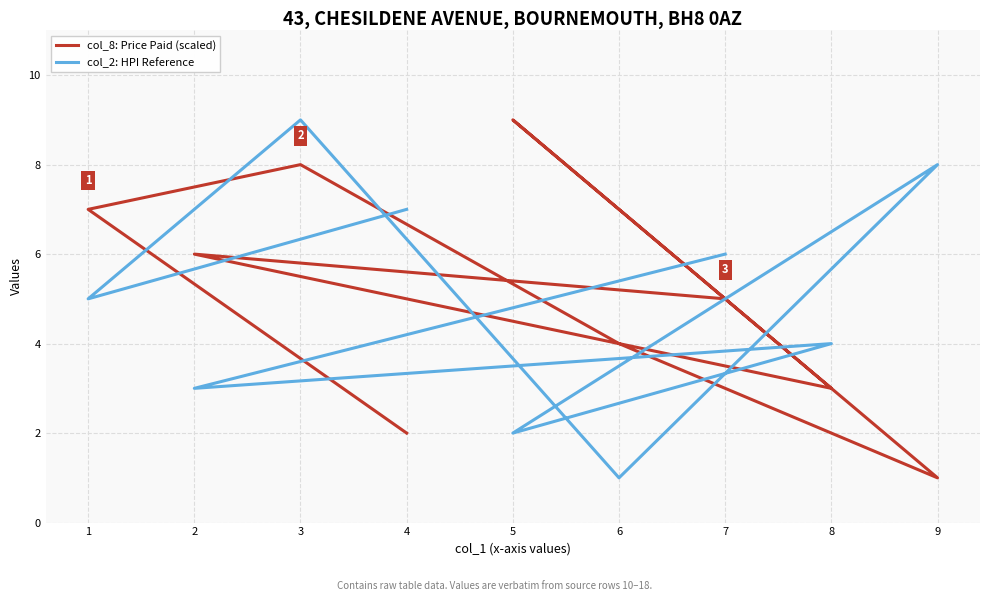

What is the smallest value displayed?

1